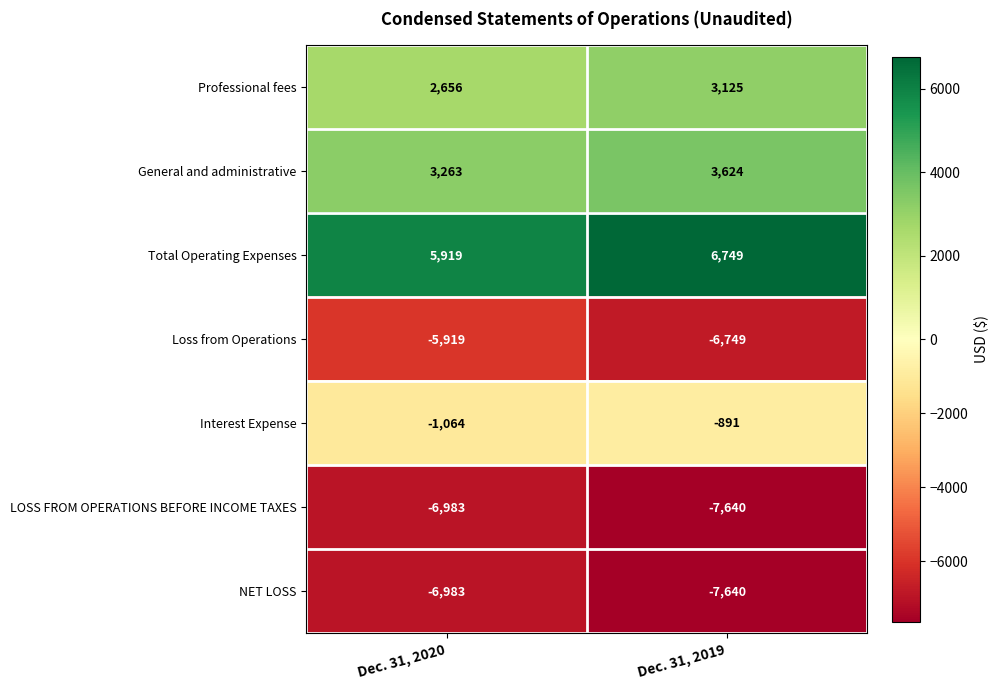

What is the sum of the General and administrative values at Dec. 31, 2020 and Dec. 31, 2019?

6887